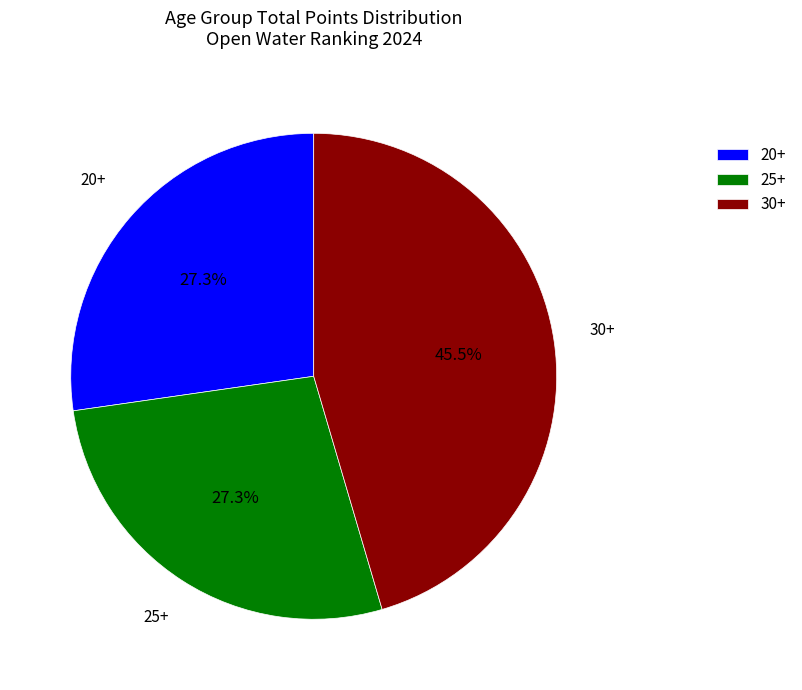

Which has a higher value, 20+ or 30+?

30+